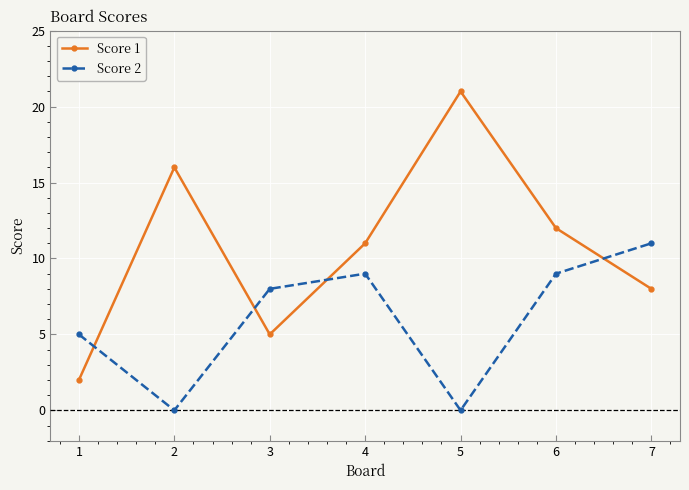

Between 6 and 7, which series saw the biggest shift?

Score 1